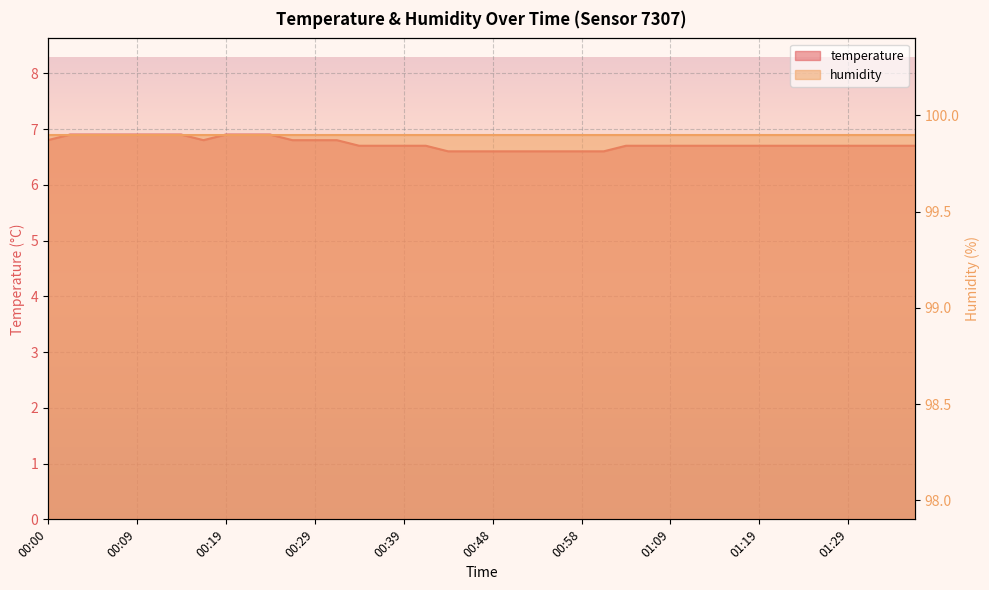

How many values are between 6 and 7?

40